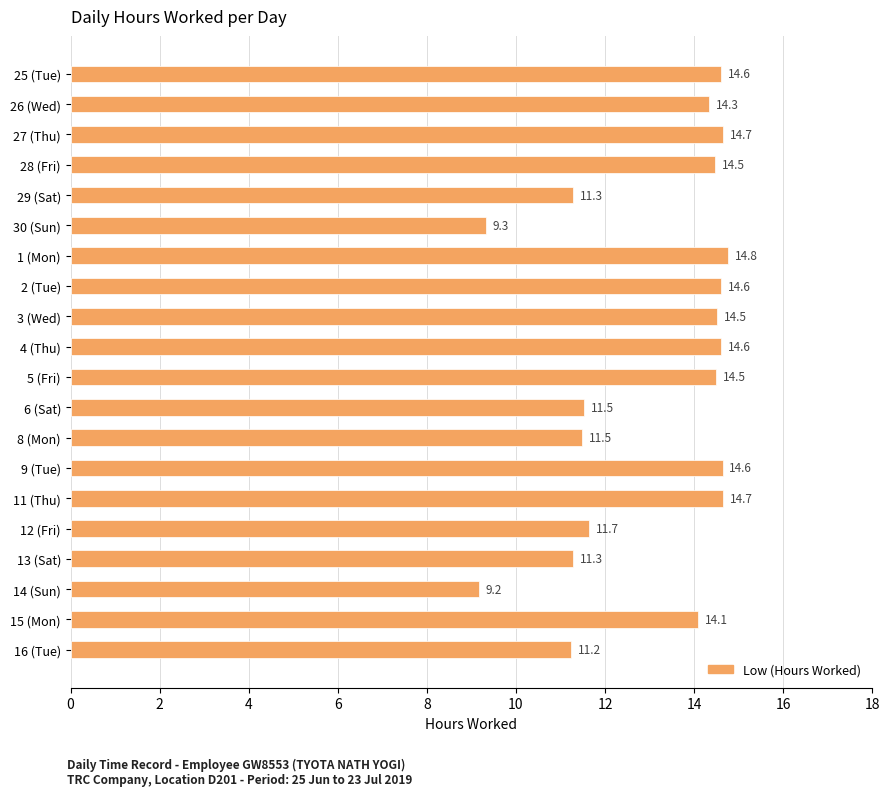

Are the bars grouped side by side (vs. stacked)?

No